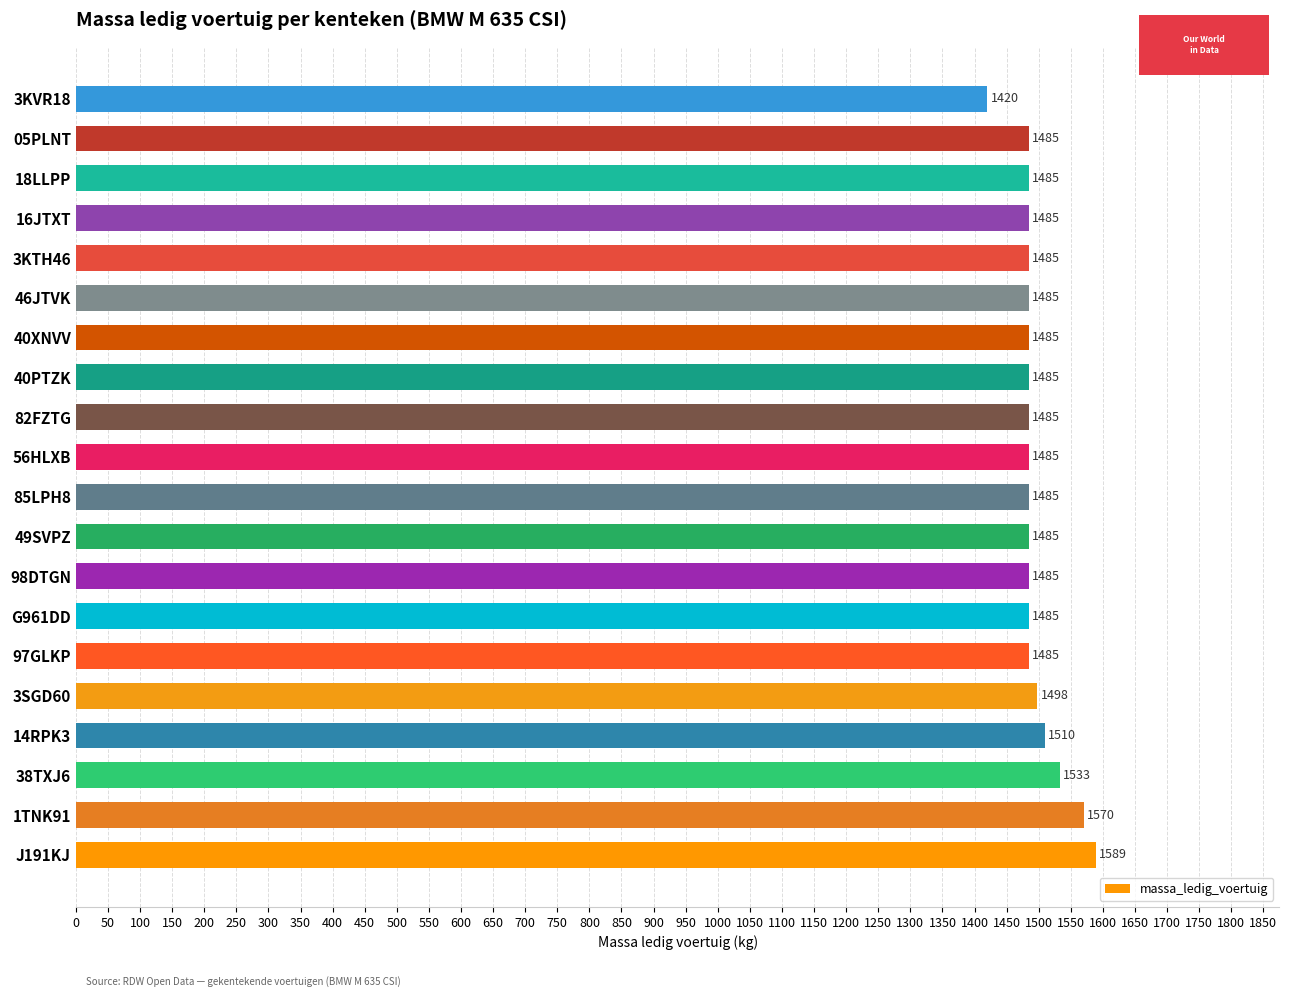

Which has a higher value, 16JTXT or 14RPK3?

14RPK3